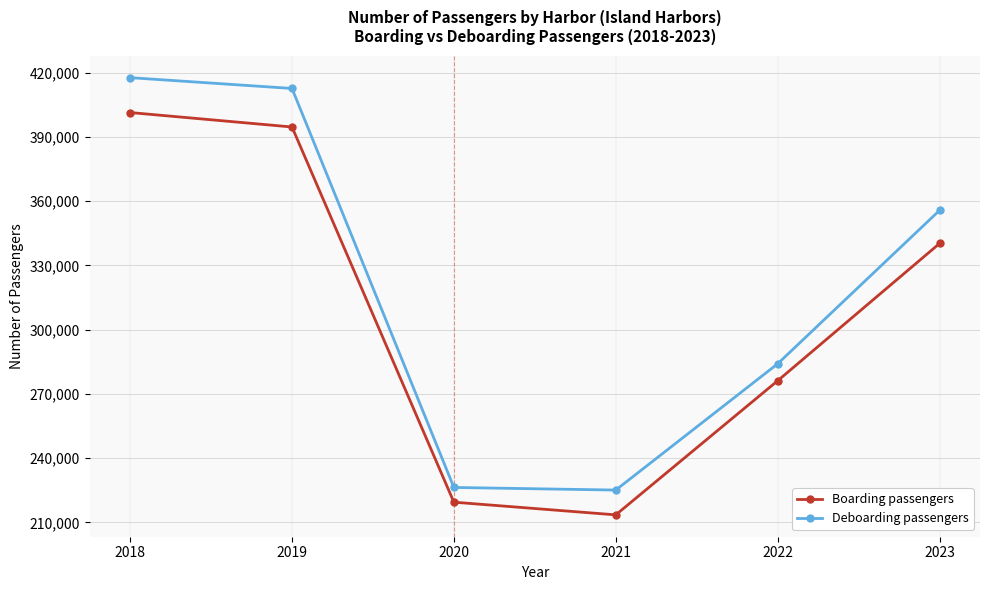

At how many categories does at least one series exceed 261891?

4